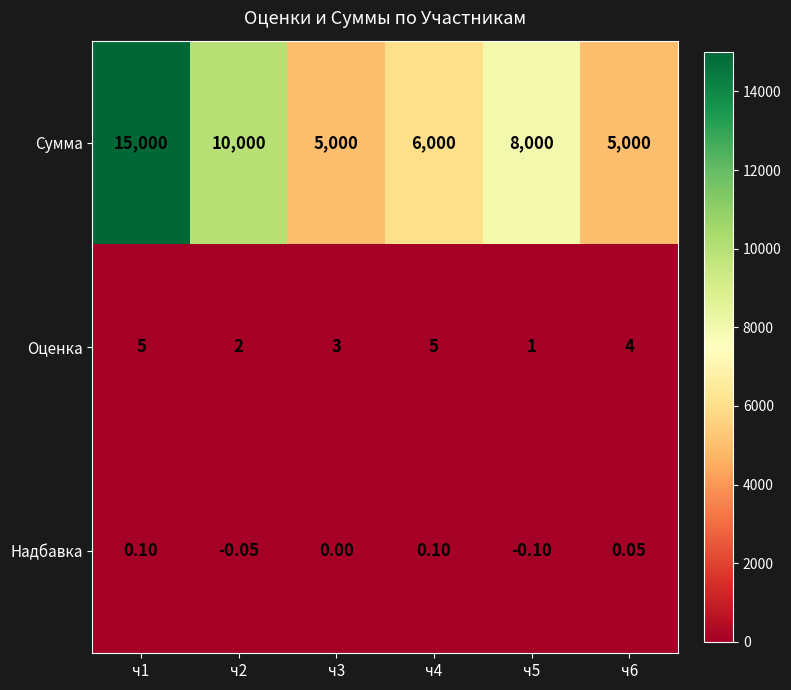

Rank the series by their maximum value, from highest to lowest.

Сумма, Оценка, Надбавка